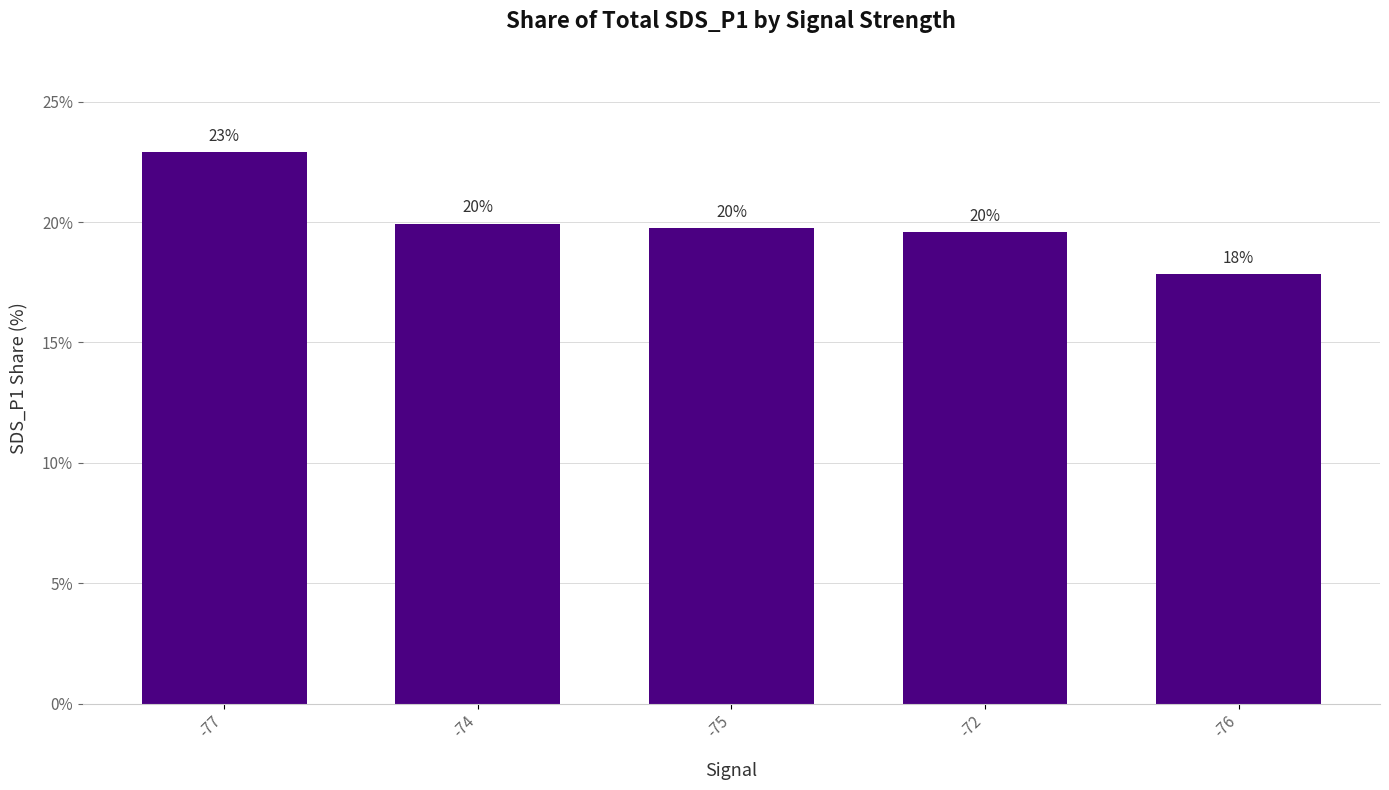

At which label is the value closest to 20?

-74